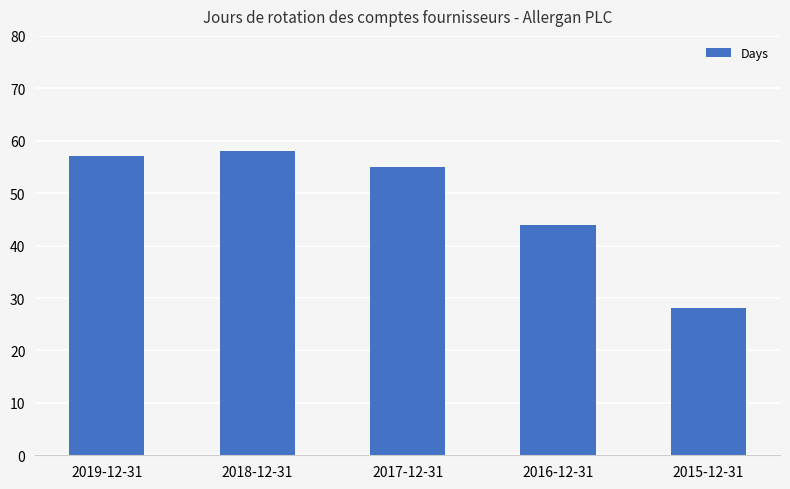

What value does the data have at 2016-12-31, to the nearest 10?

40